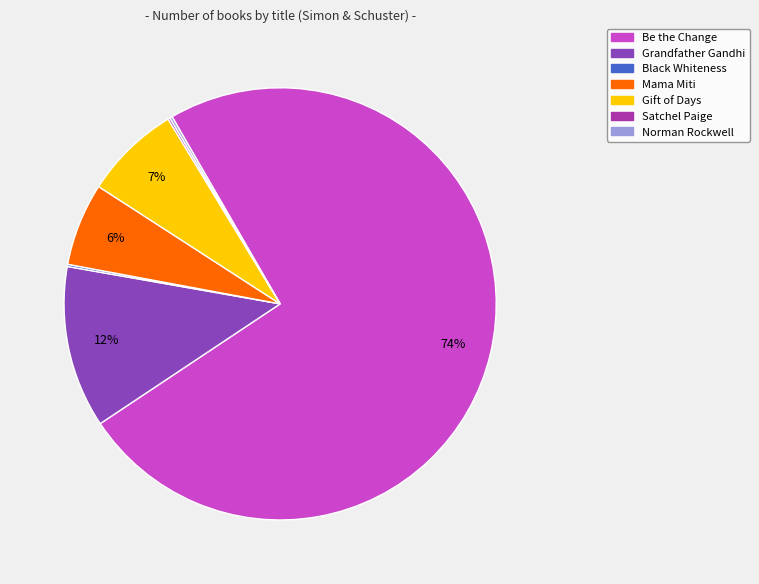

To the nearest percent, what is the average slice percentage?

14%